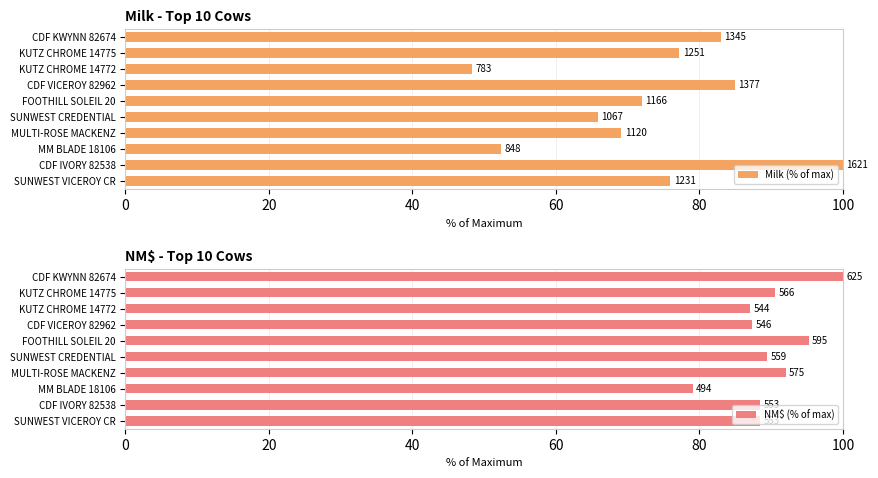

Does the chart contain any negative values?

No